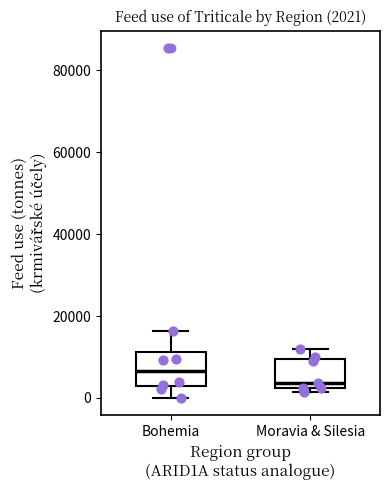

Which box has the lowest median line?

Moravia & Silesia